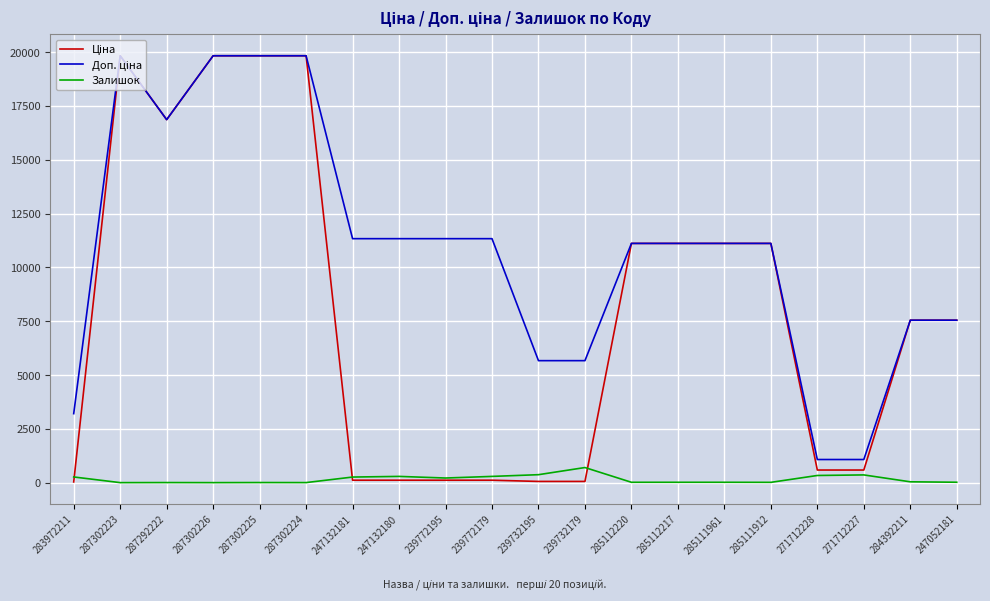

At which label does Залишок first exceed 39?

283972211